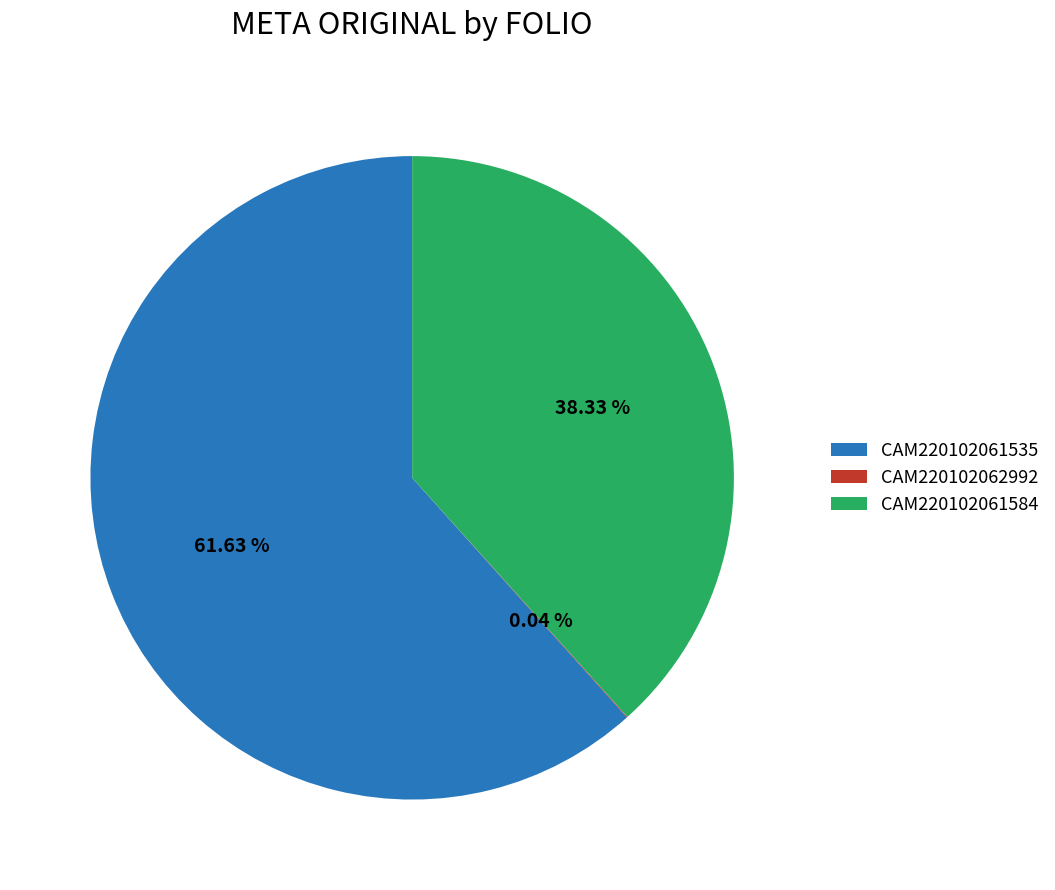

Does CAM220102061535 account for over 50% of the chart?

Yes